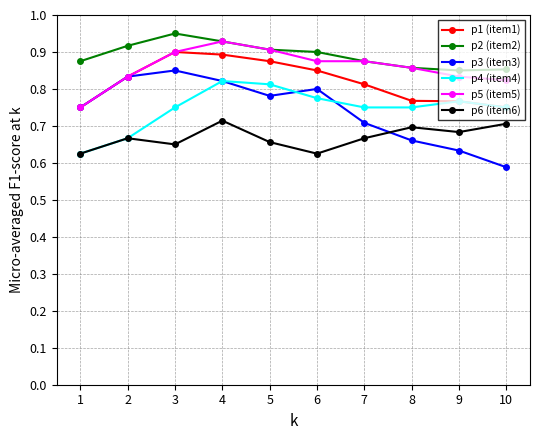

What is the difference between the highest and lowest values at 3?

0.3